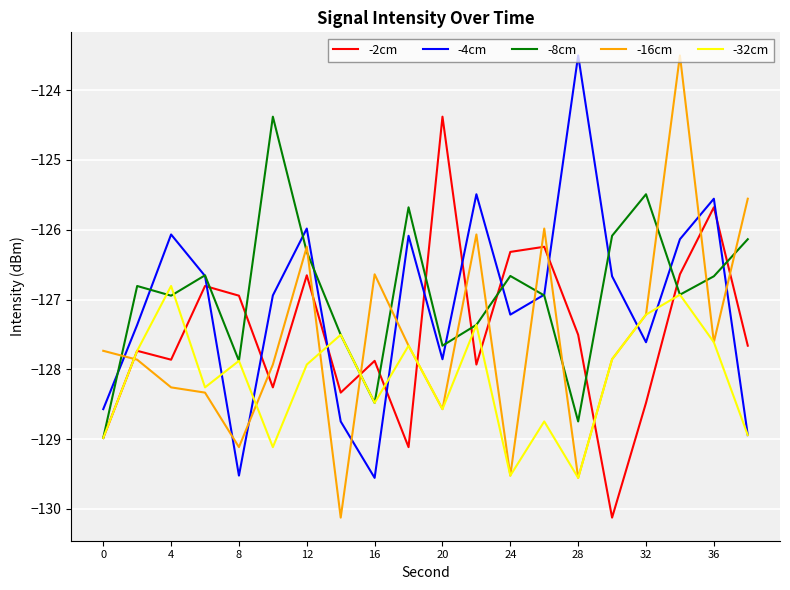

What is the highest value of the -2cm series?

-124.4